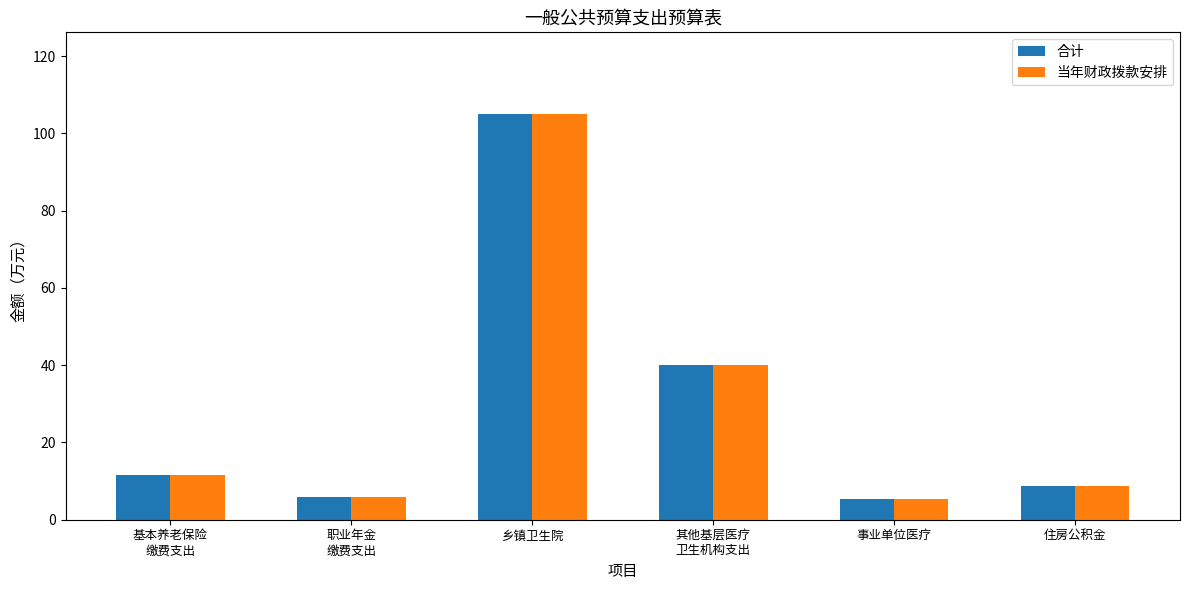

What is the total value across all series at 事业单位医疗?

10.8